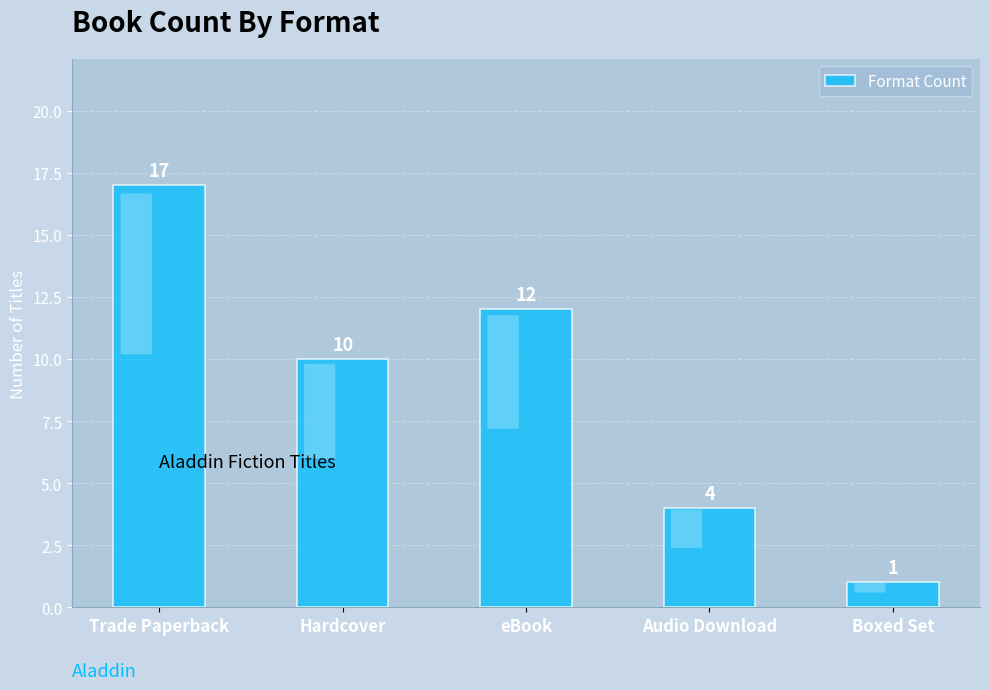

At which label does the data first exceed 10?

Trade Paperback